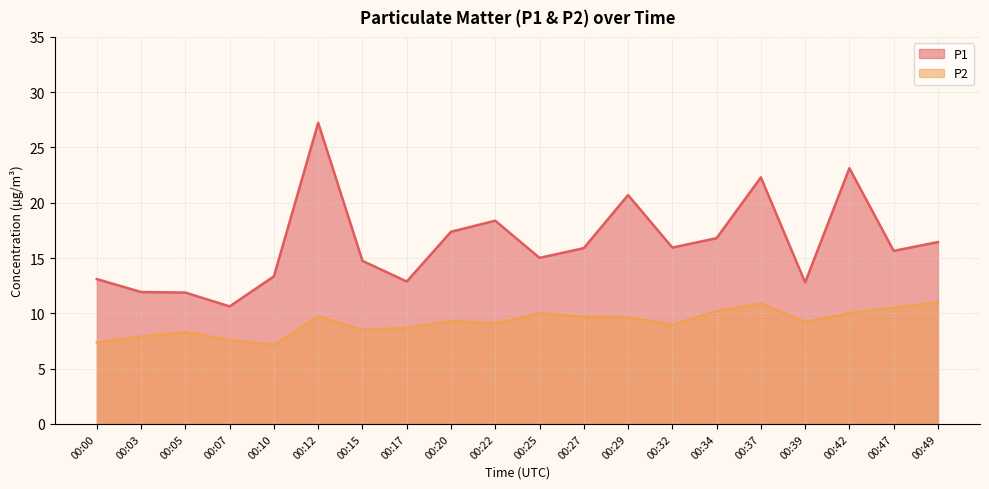

True or false: P1 and P2 intersect in this chart.

False